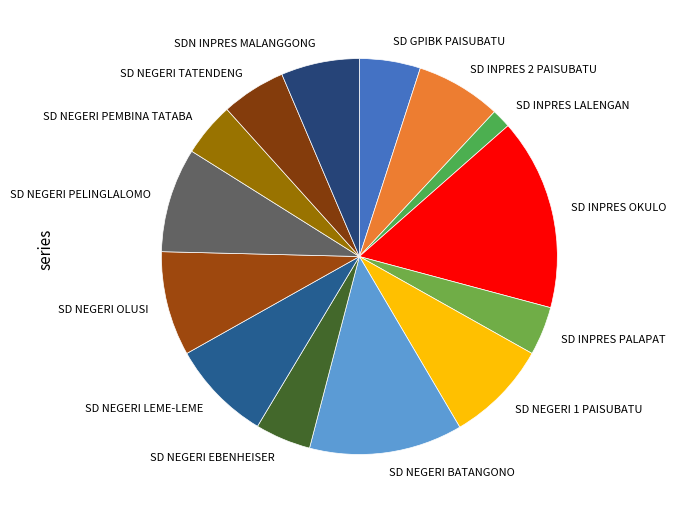

Between SD NEGERI TATENDENG and SD NEGERI BATANGONO, which is larger?

SD NEGERI BATANGONO